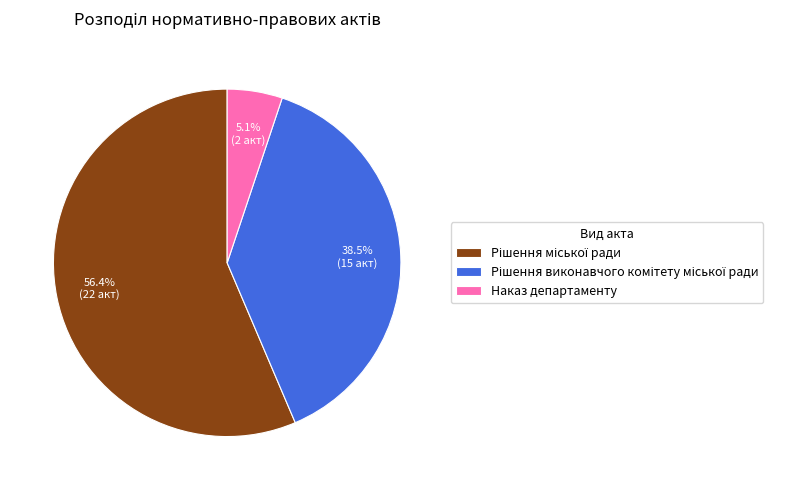

What is the smallest slice in the pie chart?

Наказ департаменту